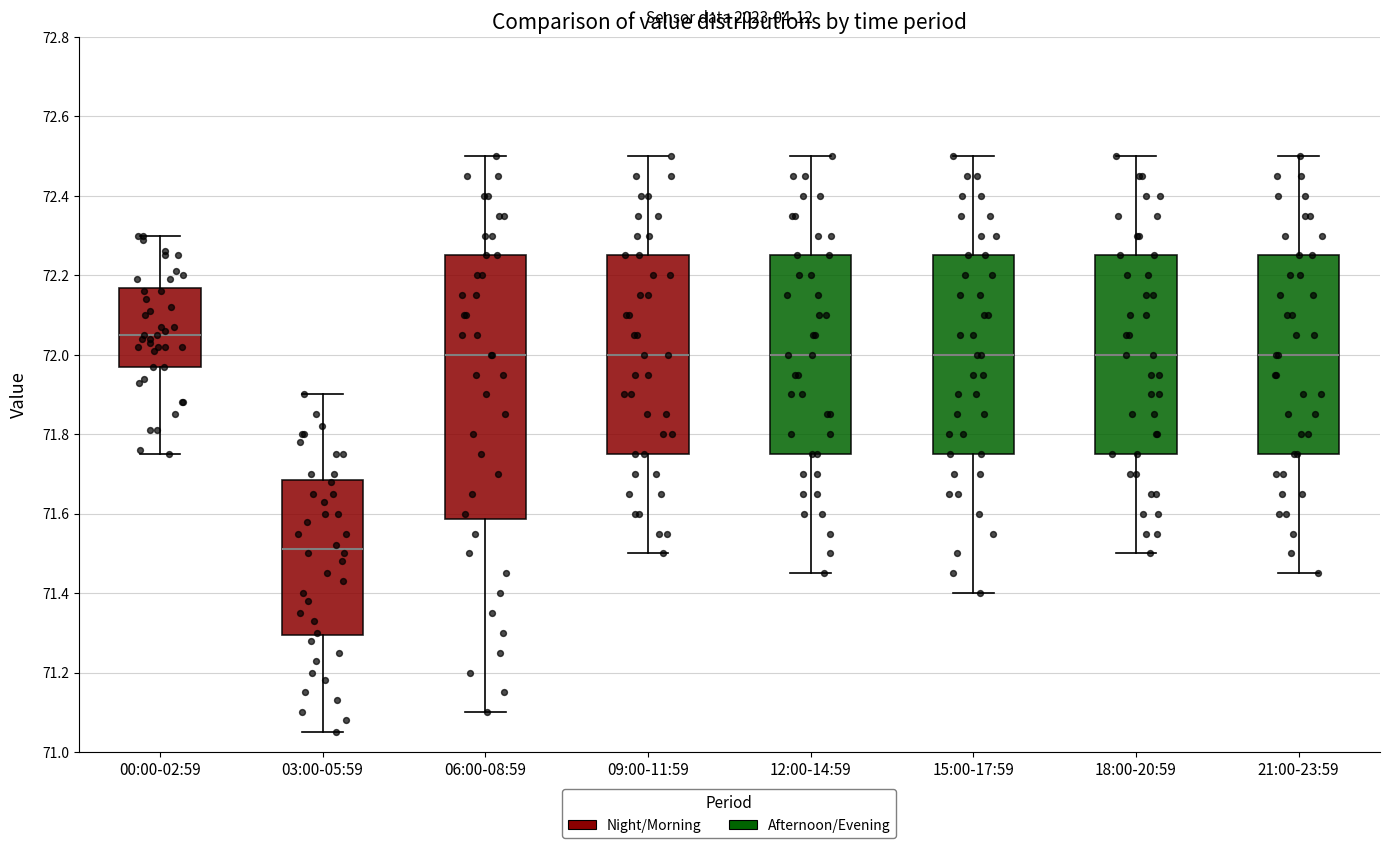

Reading left to right, read every box against the y-axis: the position of its median line, the range the box covers, and the ends of its whiskers. The values are not printed on the chart, so give them approximately, as read against the axis.

00:00-02:59: median 72.06, box 71.98 to 72.16, whiskers 71.76 to 72.30
03:00-05:59: median 71.52, box 71.30 to 71.68, whiskers 71.06 to 71.90
06:00-08:59: median 72.00, box 71.58 to 72.26, whiskers 71.10 to 72.50
09:00-11:59: median 72.00, box 71.76 to 72.26, whiskers 71.50 to 72.50
12:00-14:59: median 72.00, box 71.76 to 72.26, whiskers 71.46 to 72.50
15:00-17:59: median 72.00, box 71.76 to 72.26, whiskers 71.40 to 72.50
18:00-20:59: median 72.00, box 71.76 to 72.26, whiskers 71.50 to 72.50
21:00-23:59: median 72.00, box 71.76 to 72.26, whiskers 71.46 to 72.50